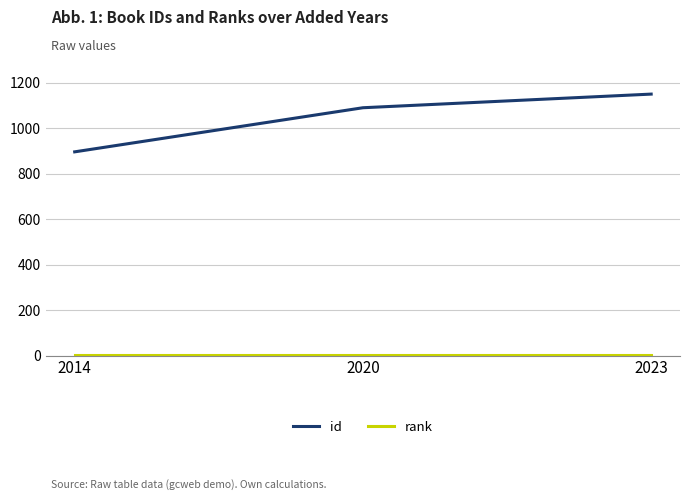

The value of id at 2014 is 896. True or false?

True